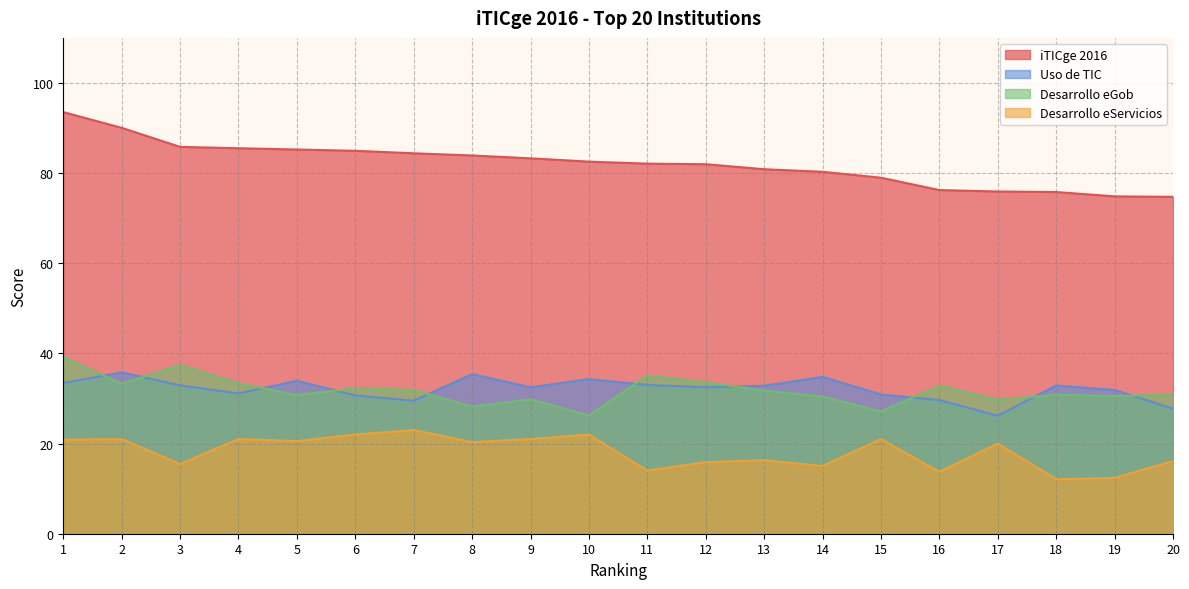

True or false: iTICge 2016 has a value of 30.6 at 20.

False